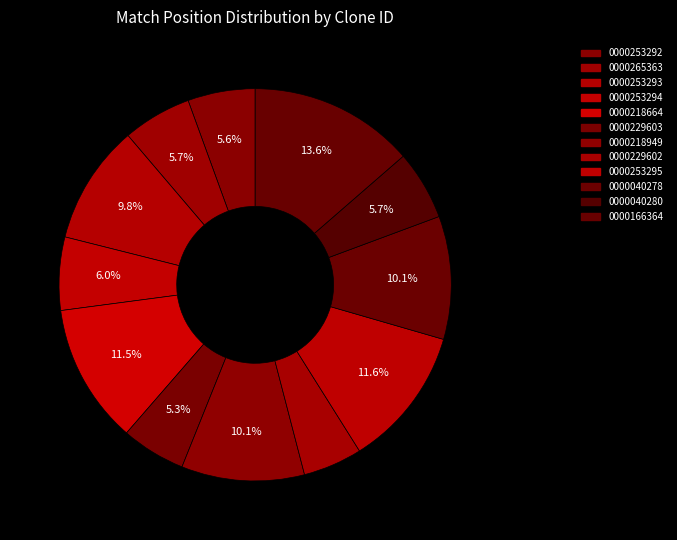

How many slices are in this pie chart?

12